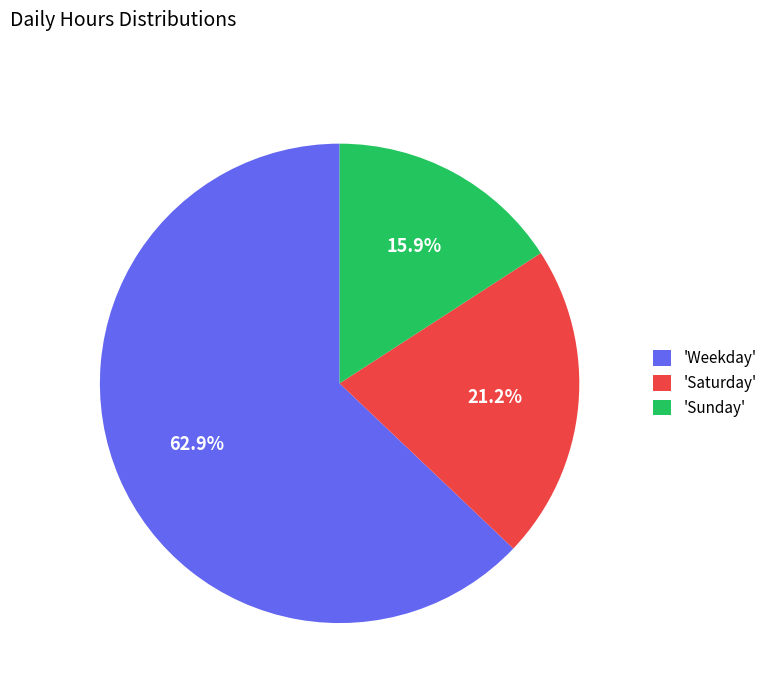

Is there any slice that represents more than half of the pie?

Yes